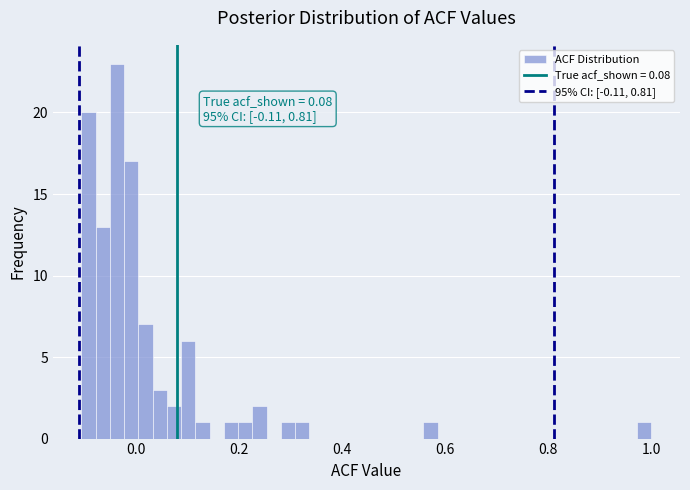

Read against the x-axis, roughly where is the centre of the tallest bar?

-0.04